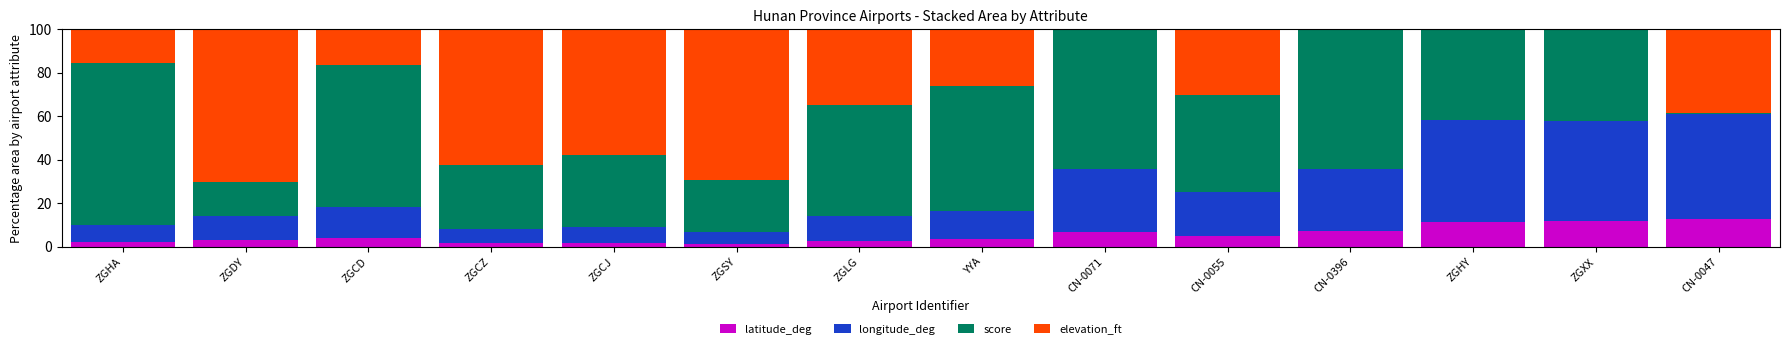

What is the maximum value for latitude_deg?

12.6